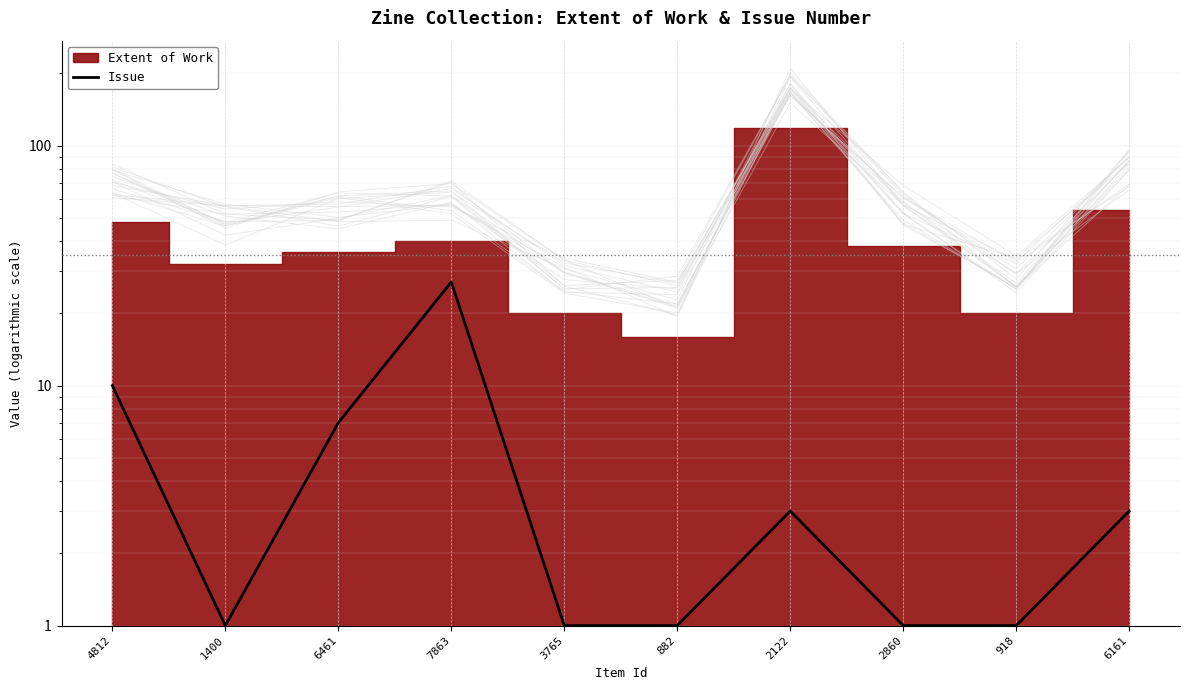

What is the label of the 1st point from the right?

6161